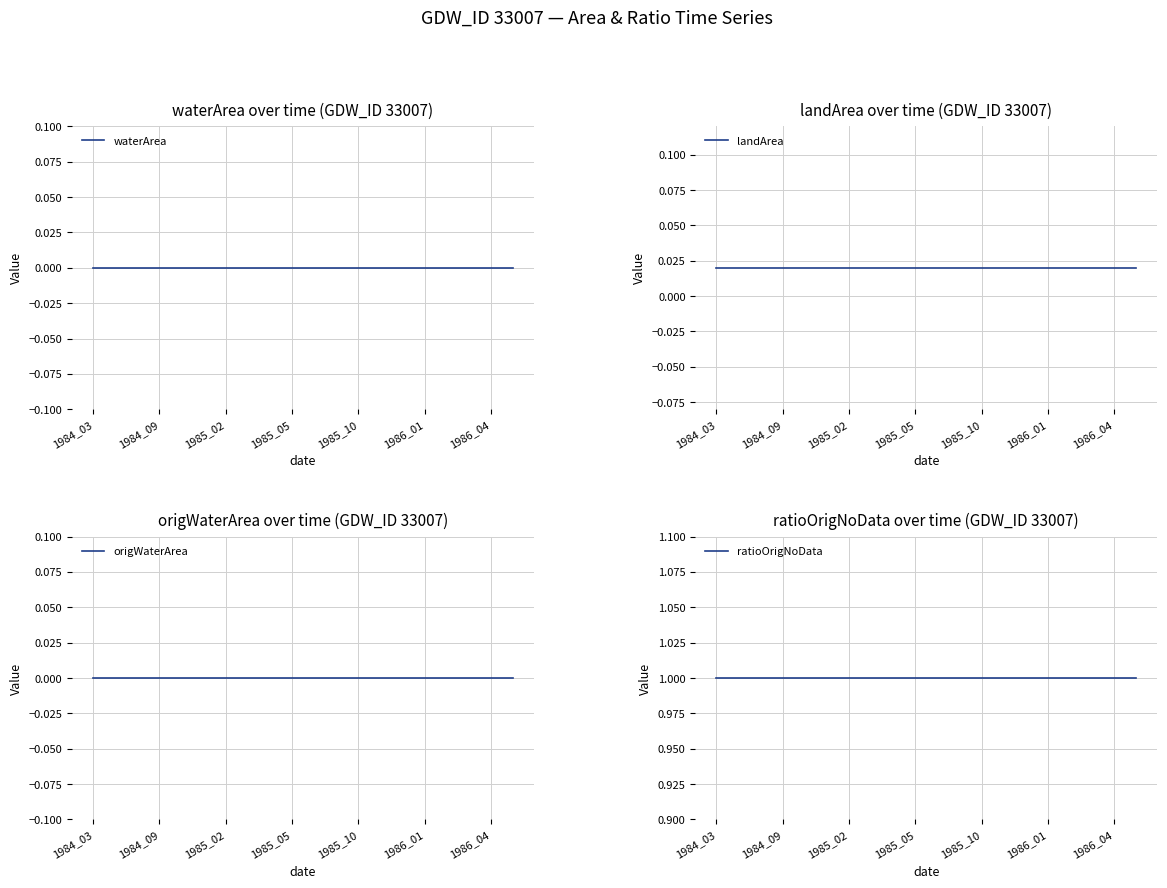

Is it true that landArea equals 0.0 at 1986_01?

True